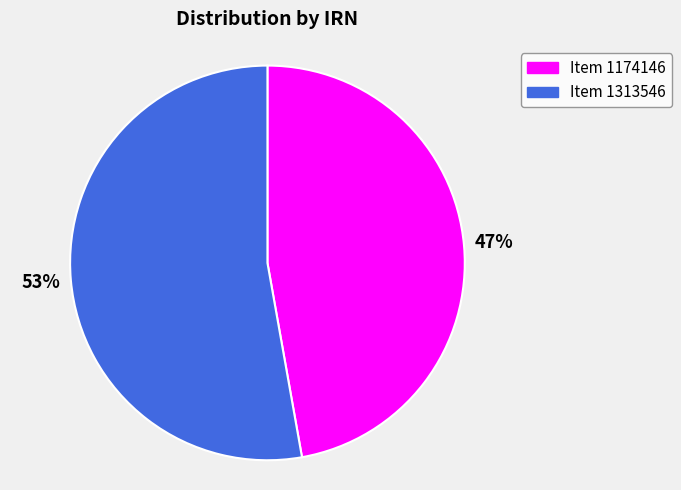

To the nearest percent, what is the difference between the Item 1313546 and Item 1174146 slice percentages?

6%